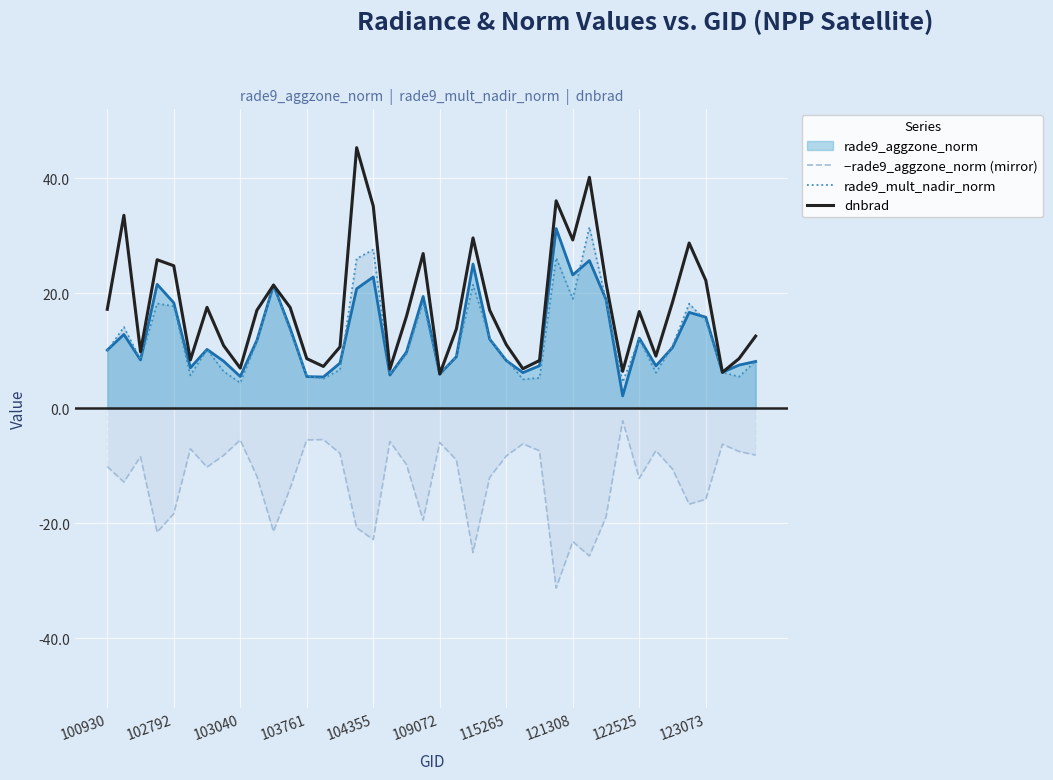

How many lines are shown in the chart?

4